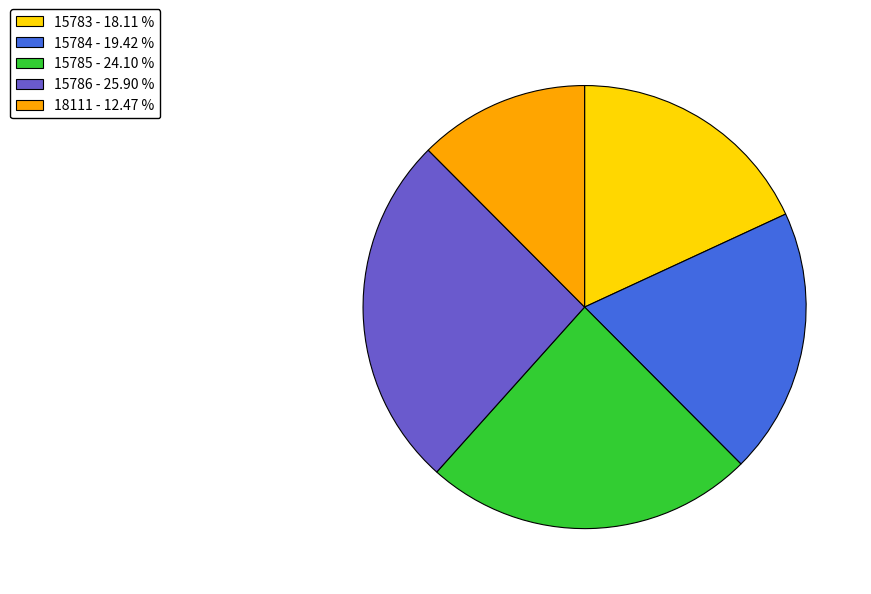

Is it true that 15785 is 38% of the pie?

False